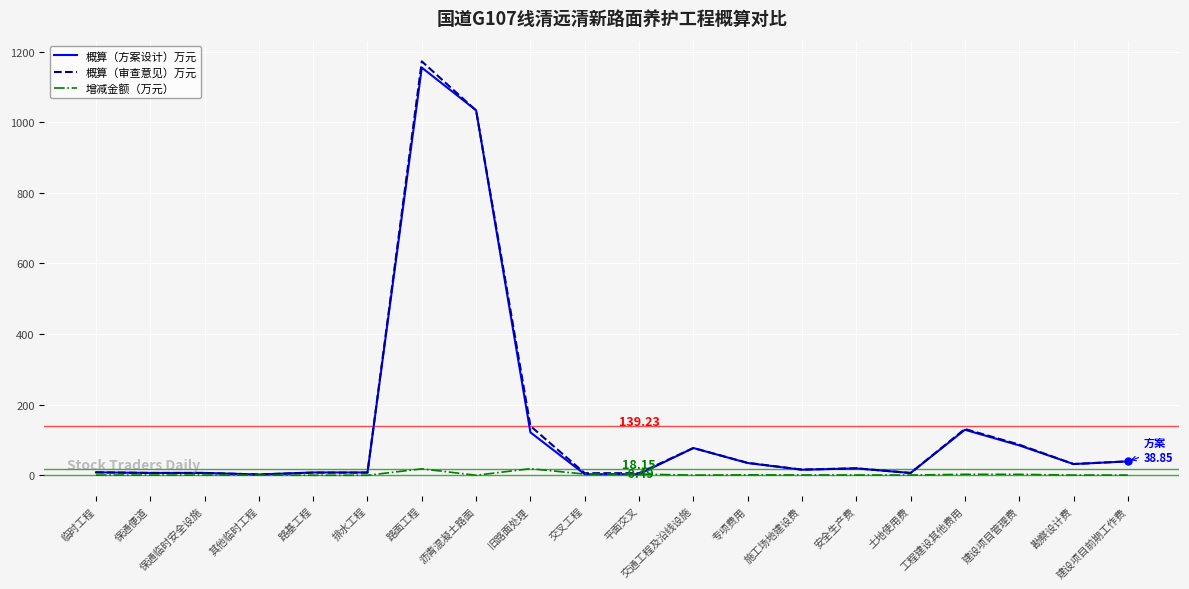

What position from the left is 保通临时安全设施?

3